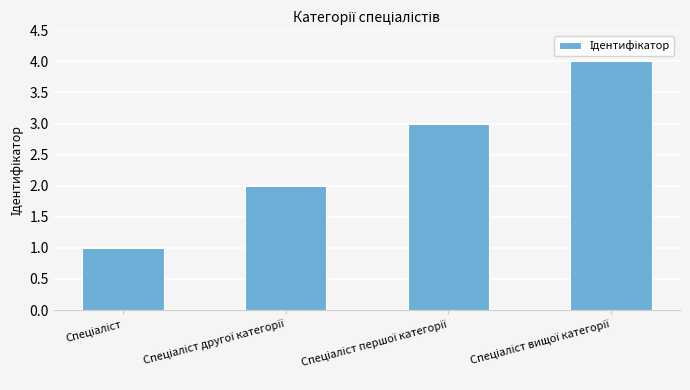

What is the maximum value shown in the chart?

4